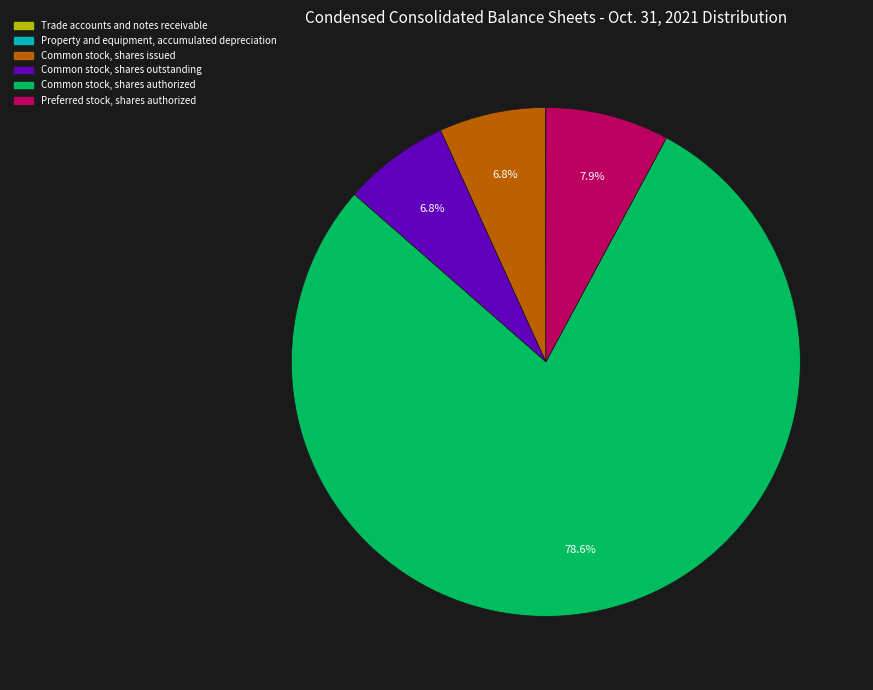

Which has a higher value, Preferred stock, shares authorized or Common stock, shares authorized?

Common stock, shares authorized